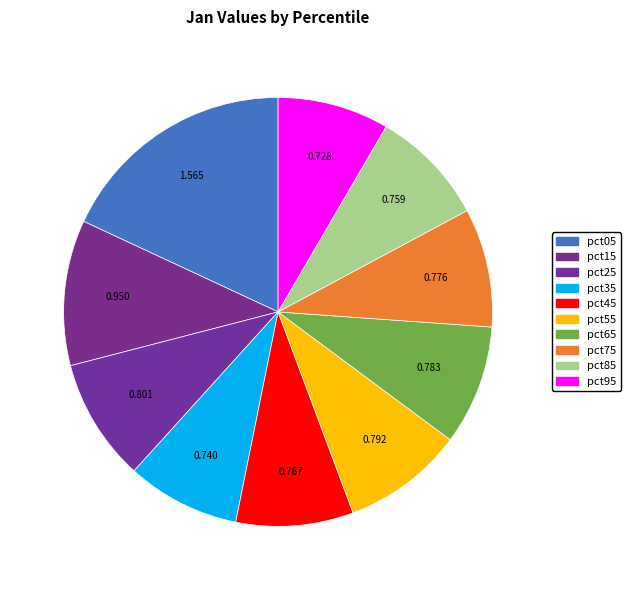

Count the number of slices in the pie.

10